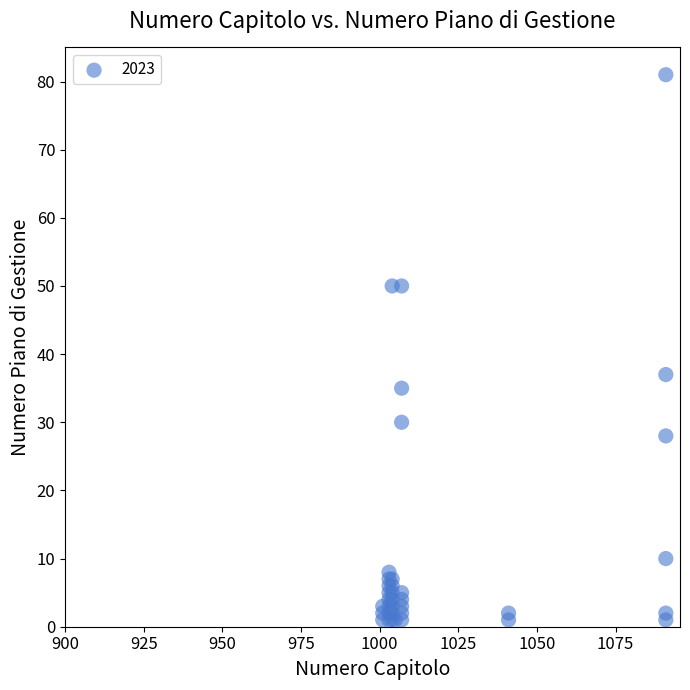

What Y value in the scatter plot is closest to 41?

37